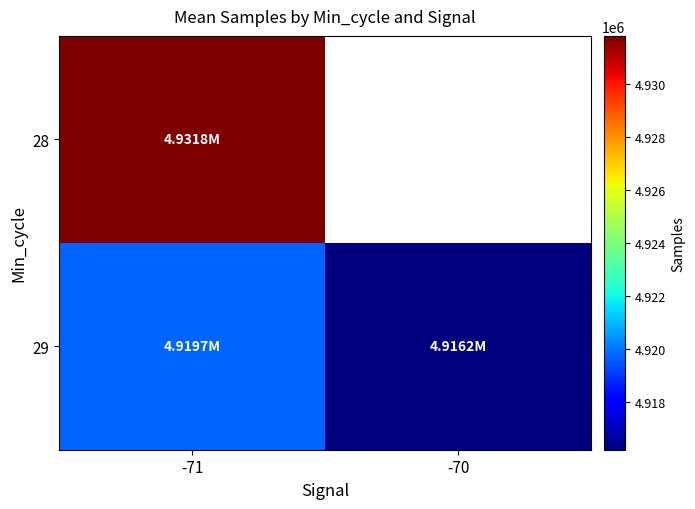

Rank the series by their maximum value, from lowest to highest.

29, 28